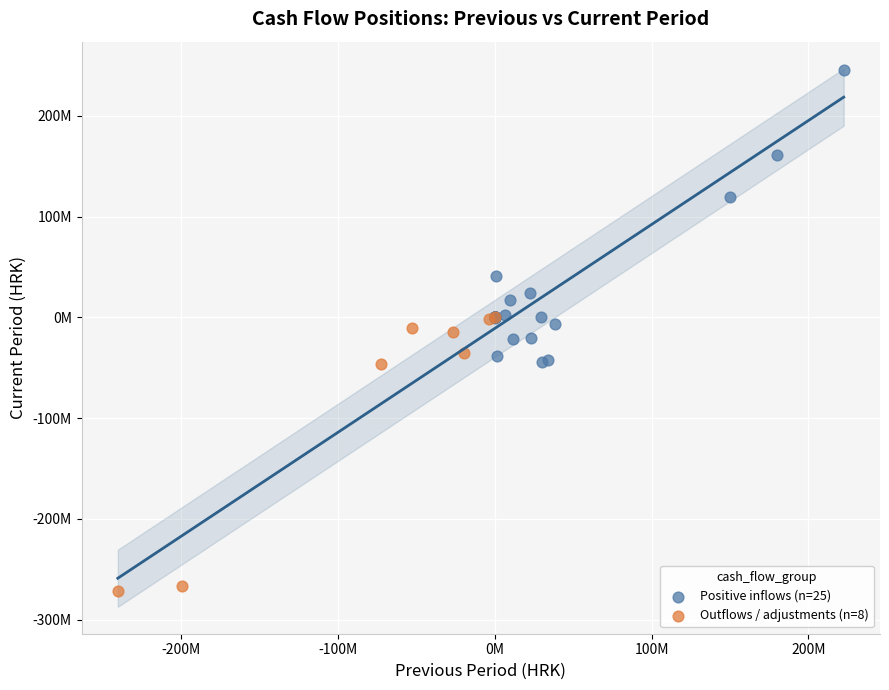

Which series contains the lowest Y value?

Outflows / adjustments (n=8)